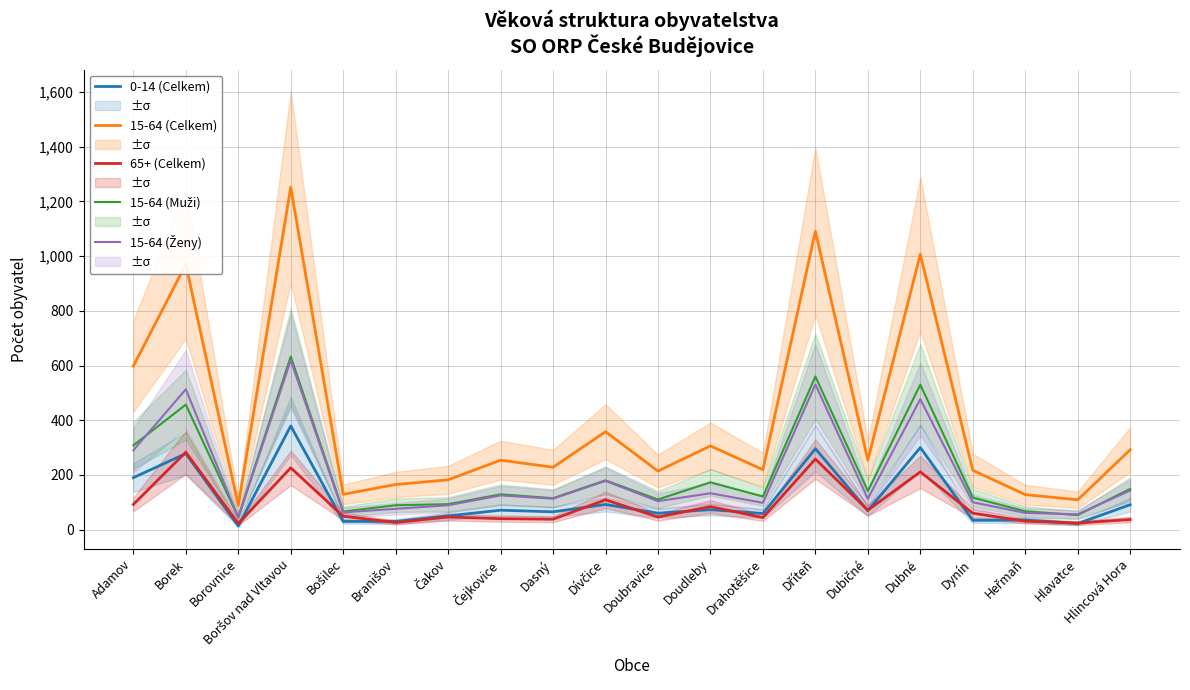

Where is the first local maximum for 15-64 (Ženy)?

Borek